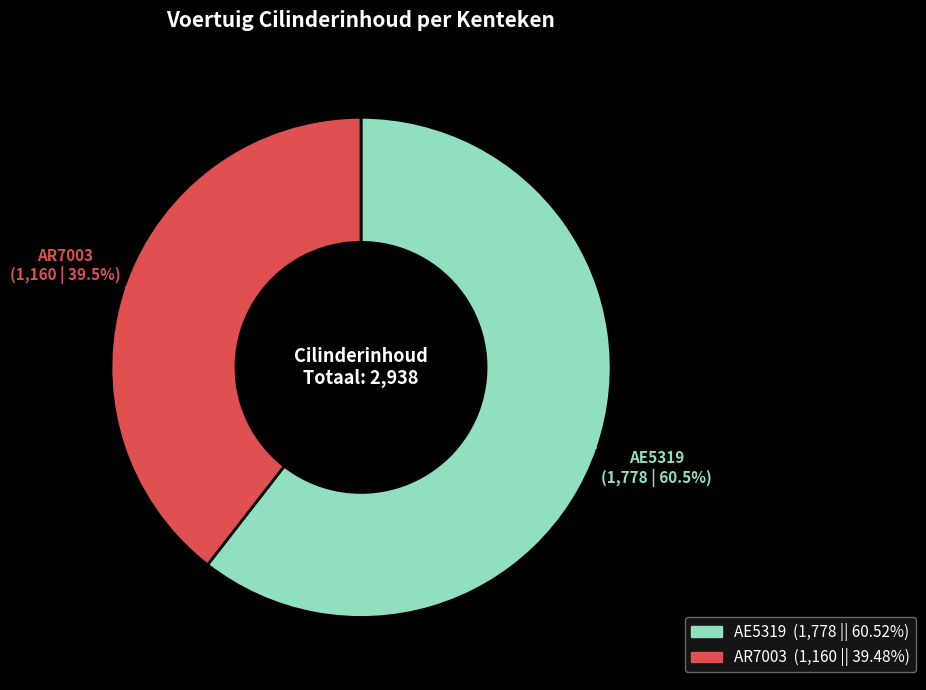

Does AE5319 account for over 50% of the chart?

Yes